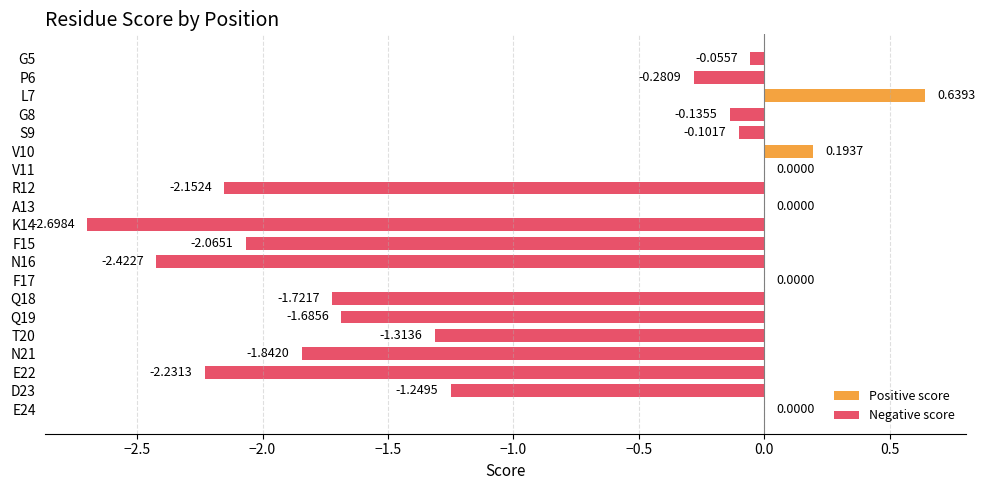

How many data points does each series have?

20